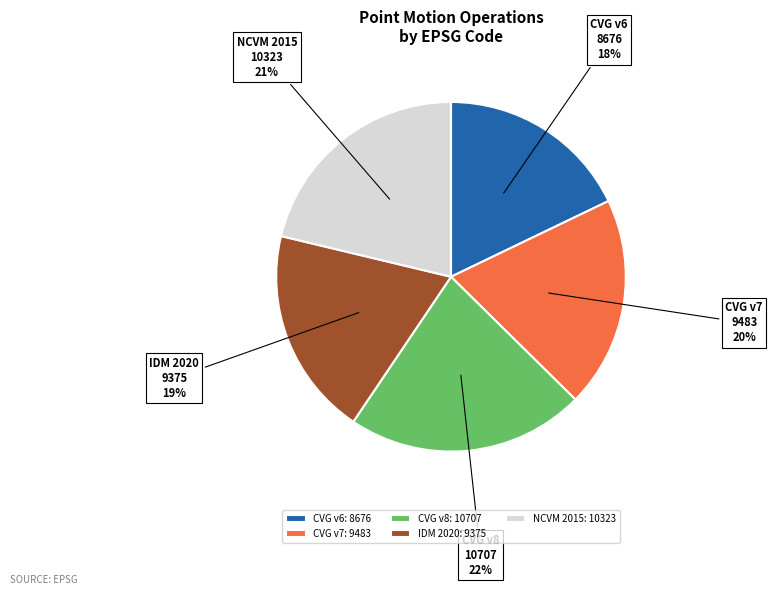

To the nearest percent, what is the difference between the IDM 2020 and CVG v6 slice percentages?

1%